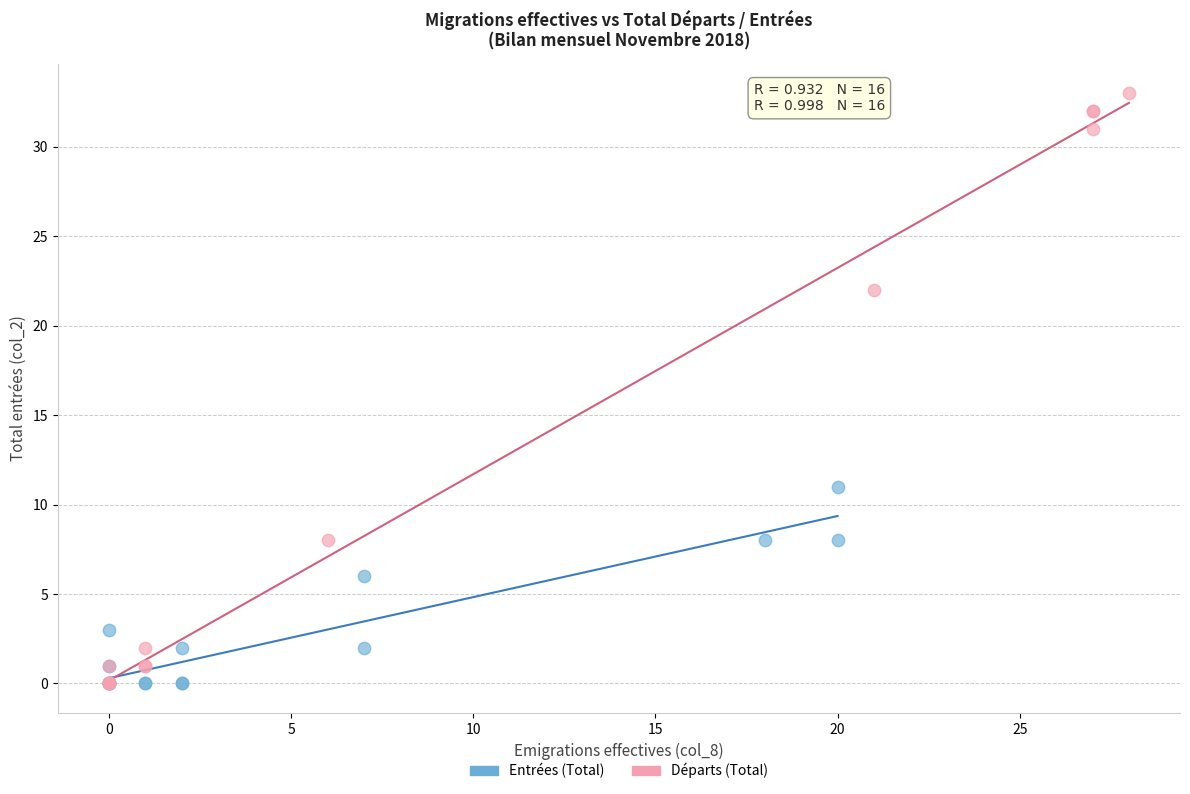

Which series reaches the maximum Y coordinate?

Départs (Total)